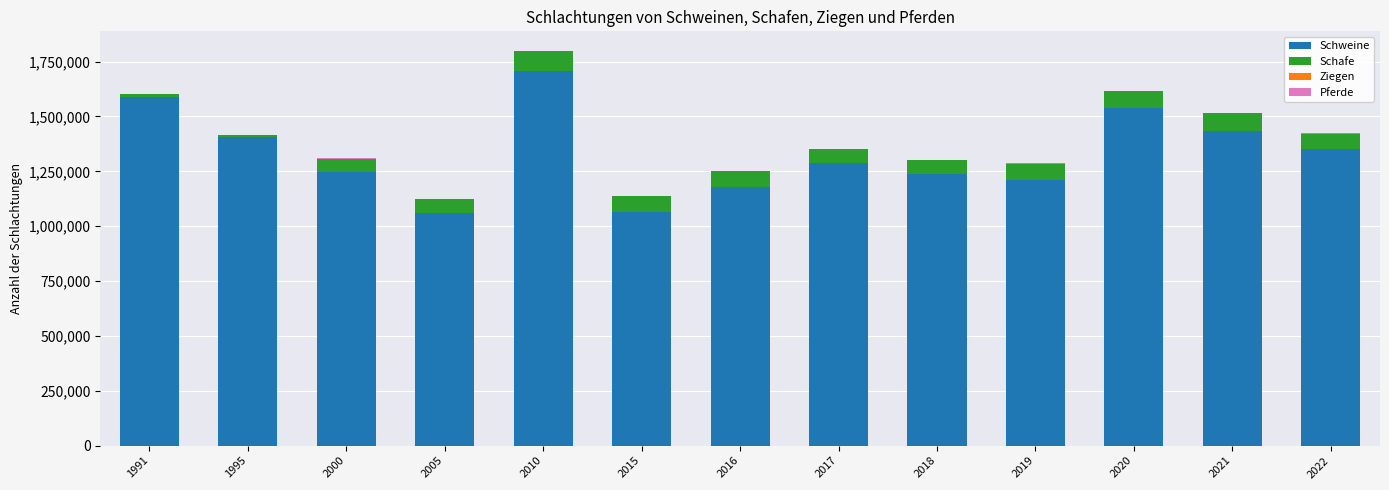

What is the highest value of the Schweine series?

1705534